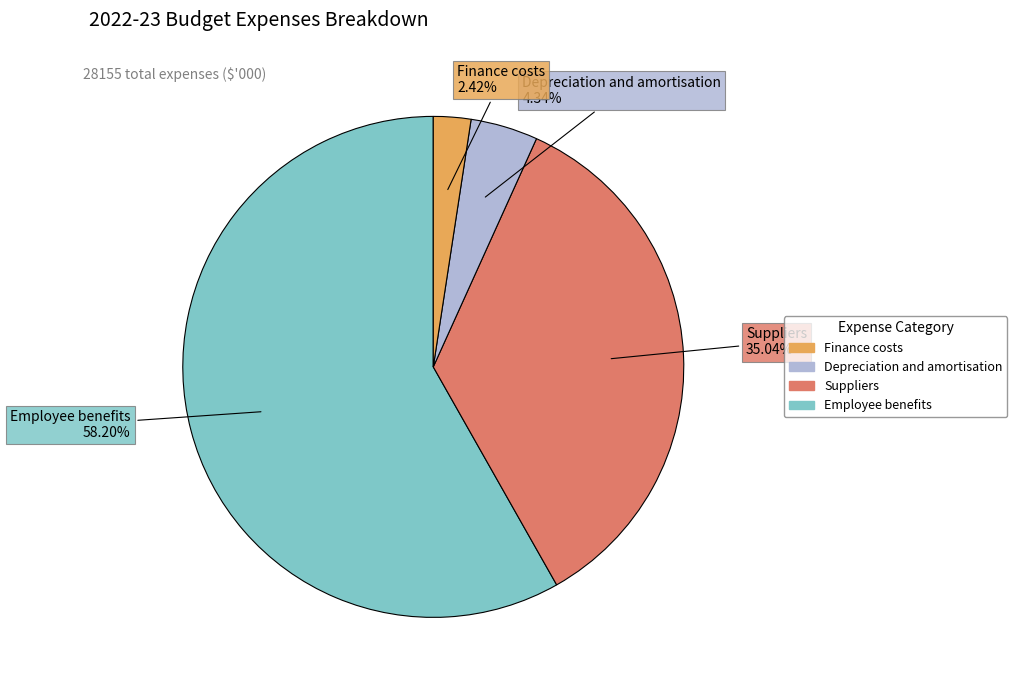

Is there any slice that represents more than half of the pie?

Yes